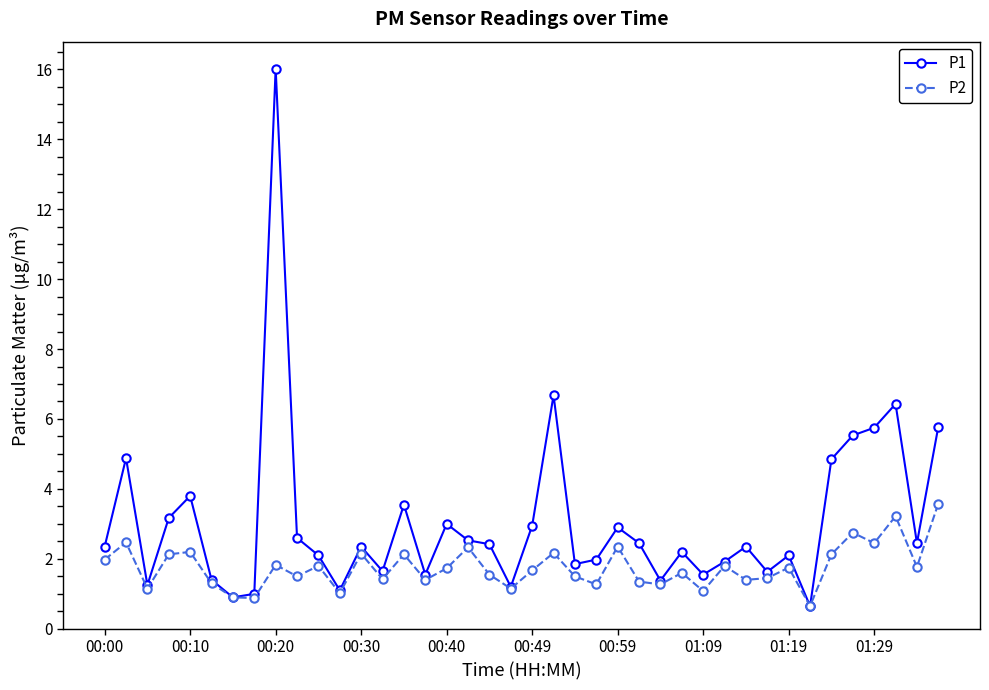

Rank the series by their average value, from lowest to highest.

P2, P1